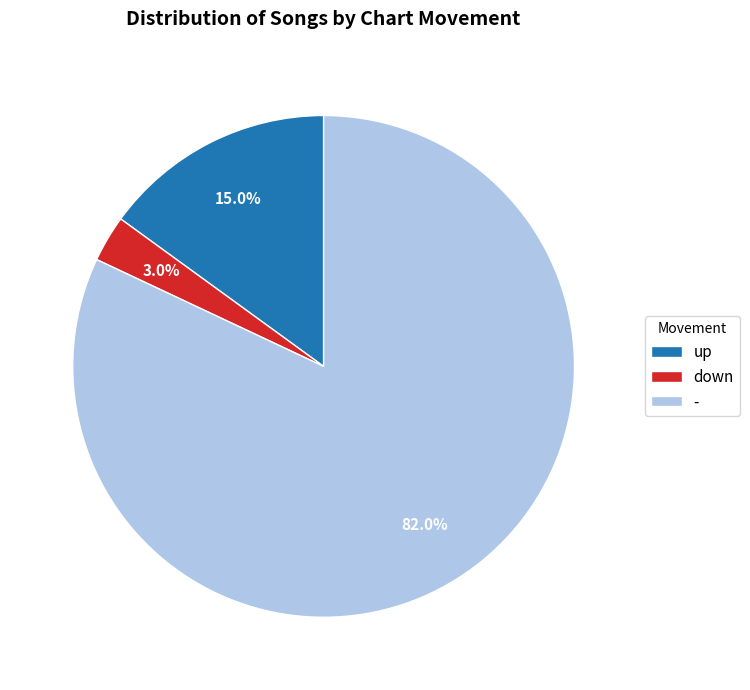

To the nearest percent, what is the average slice percentage?

33%